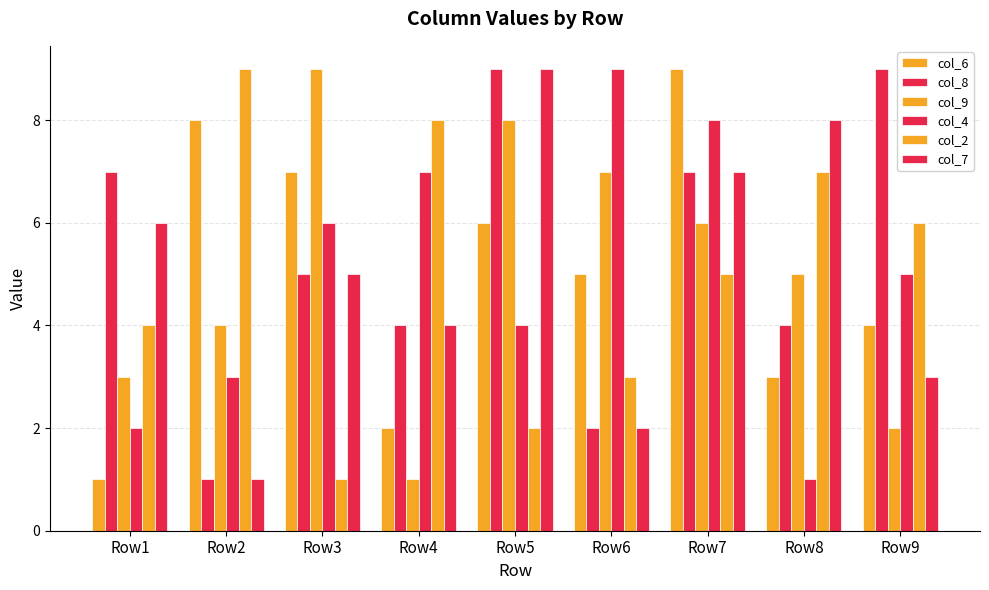

Where does the col_6 series first go above 5?

Row2